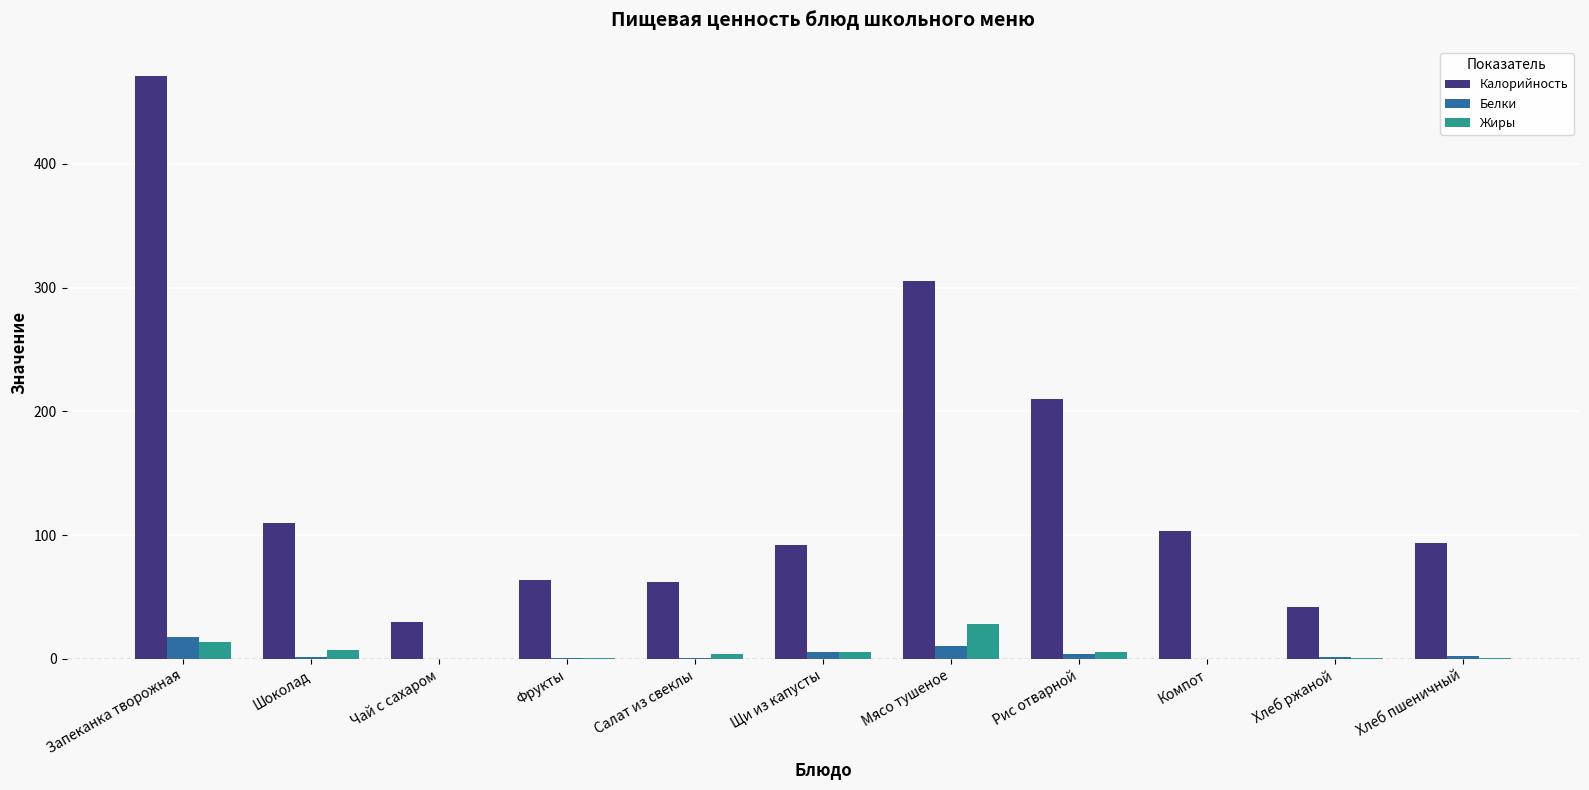

At which category is the sum across all series the highest?

Запеканка творожная